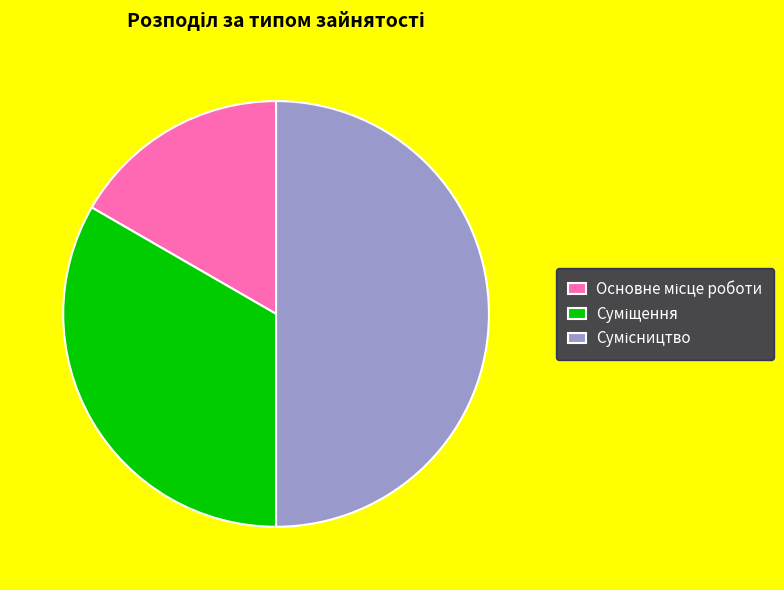

The Суміщення slice represents 20% of the pie. True or false?

False